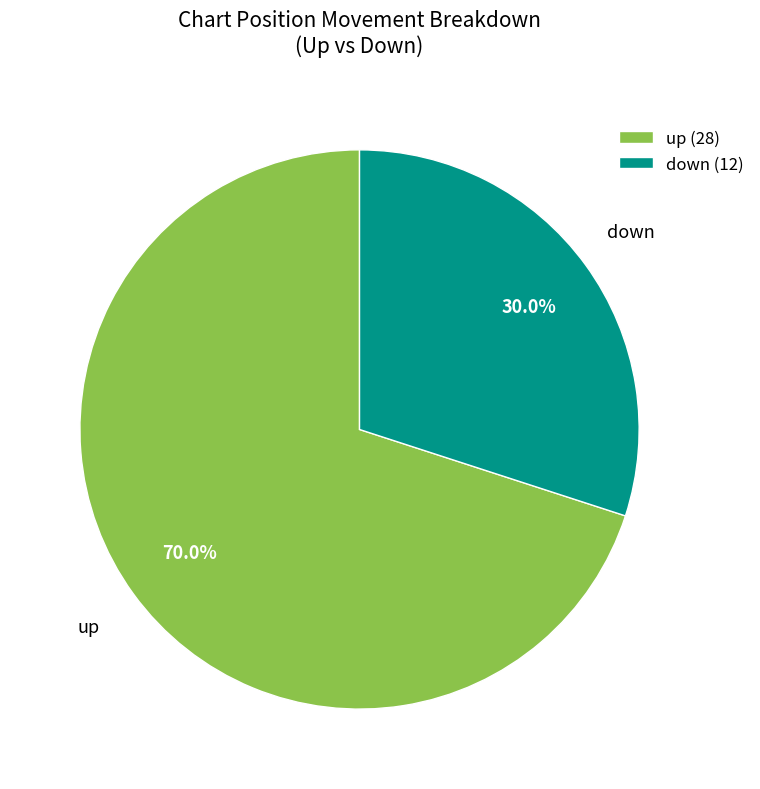

To the nearest percent, what is the difference between the largest and smallest slice percentages?

40%